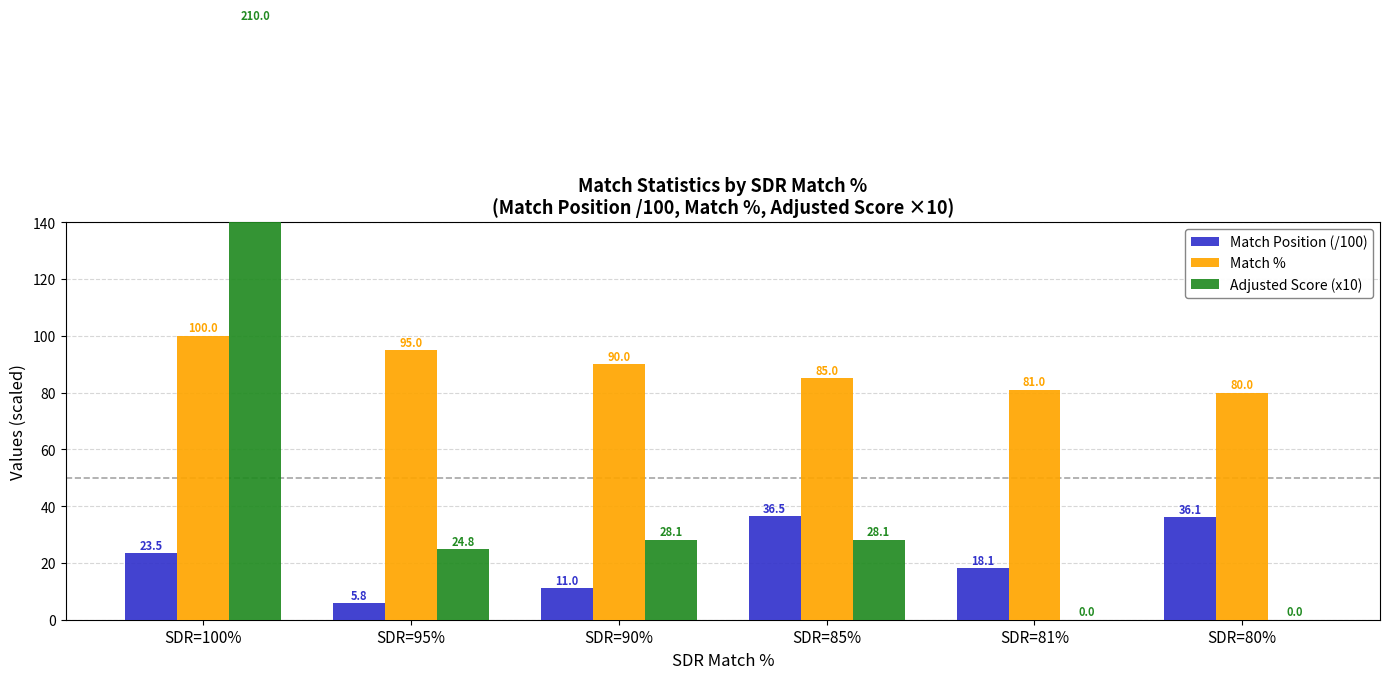

How many bars are there in each group?

3